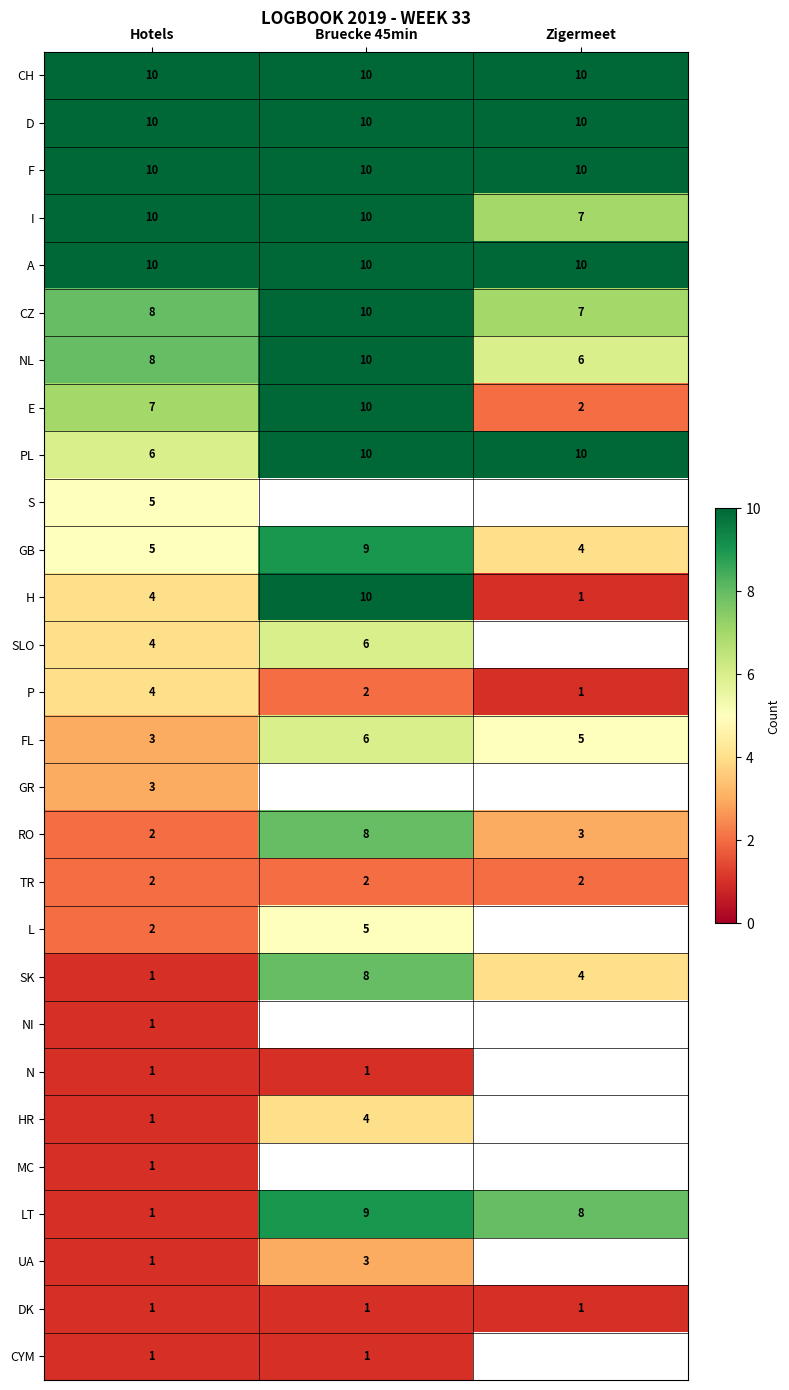

What is the spread (max minus min) of values at Hotels?

9